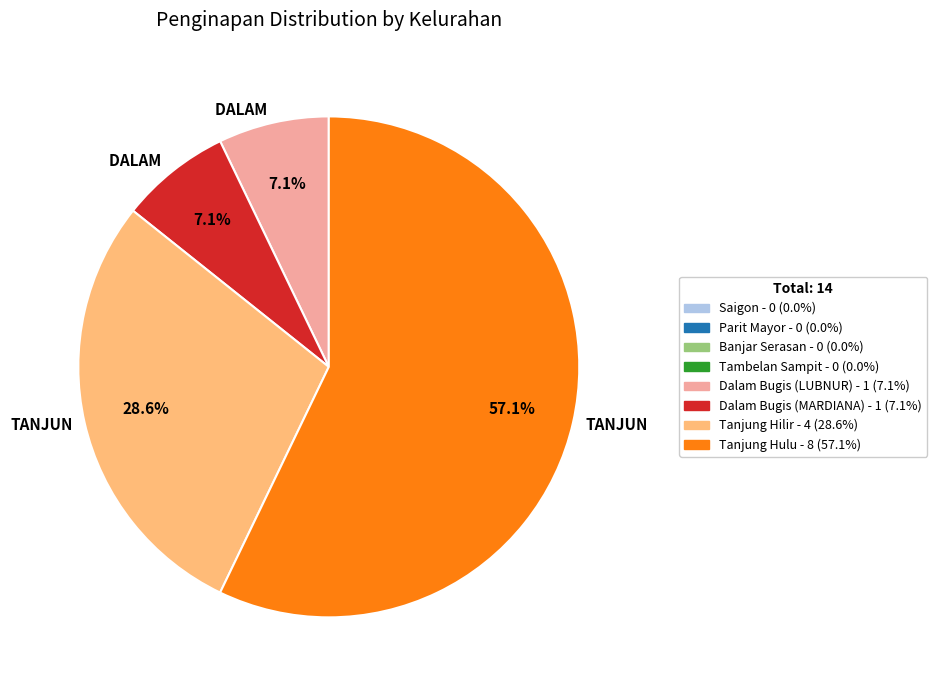

Is there a majority slice in this chart?

Yes